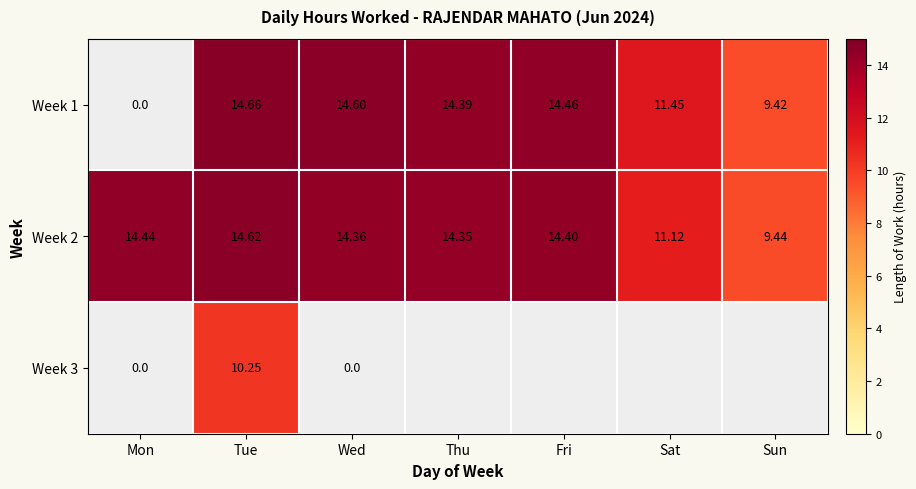

At which label does Week 2 reach its peak?

Tue